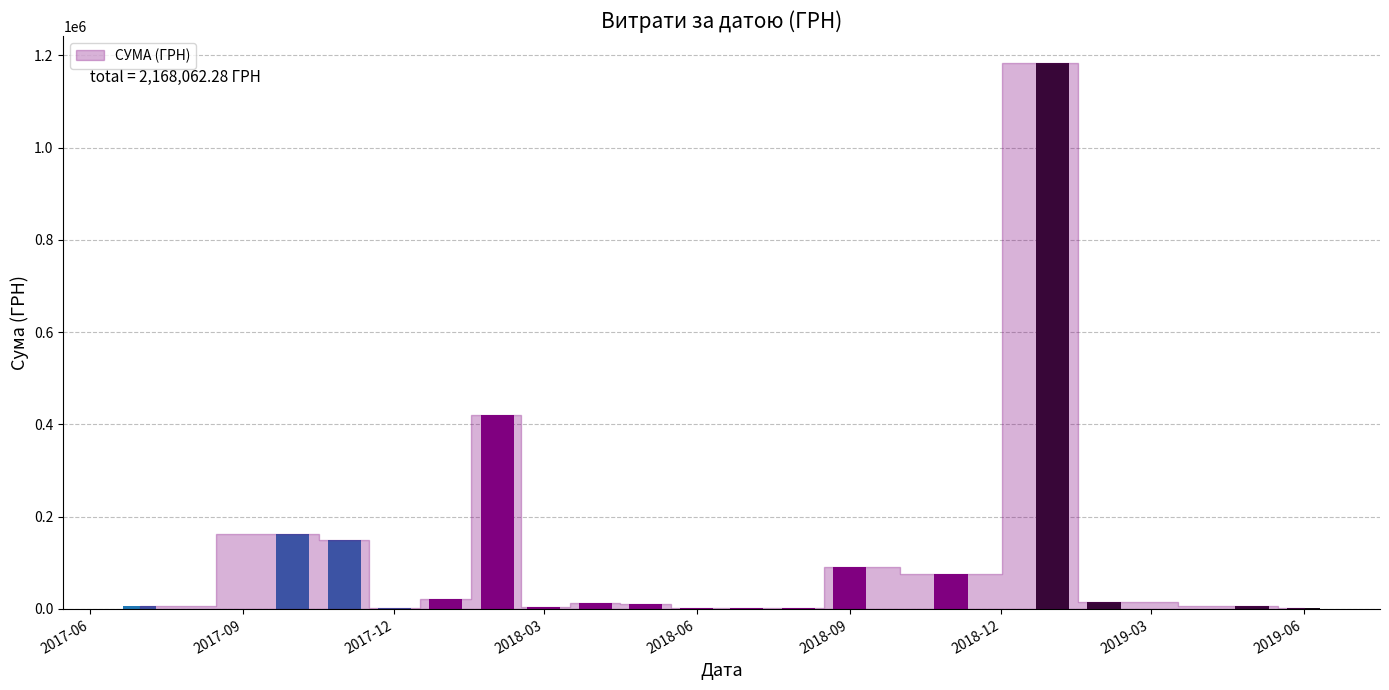

True or false: the data shows 420756.8 at 19.02.2018.

True